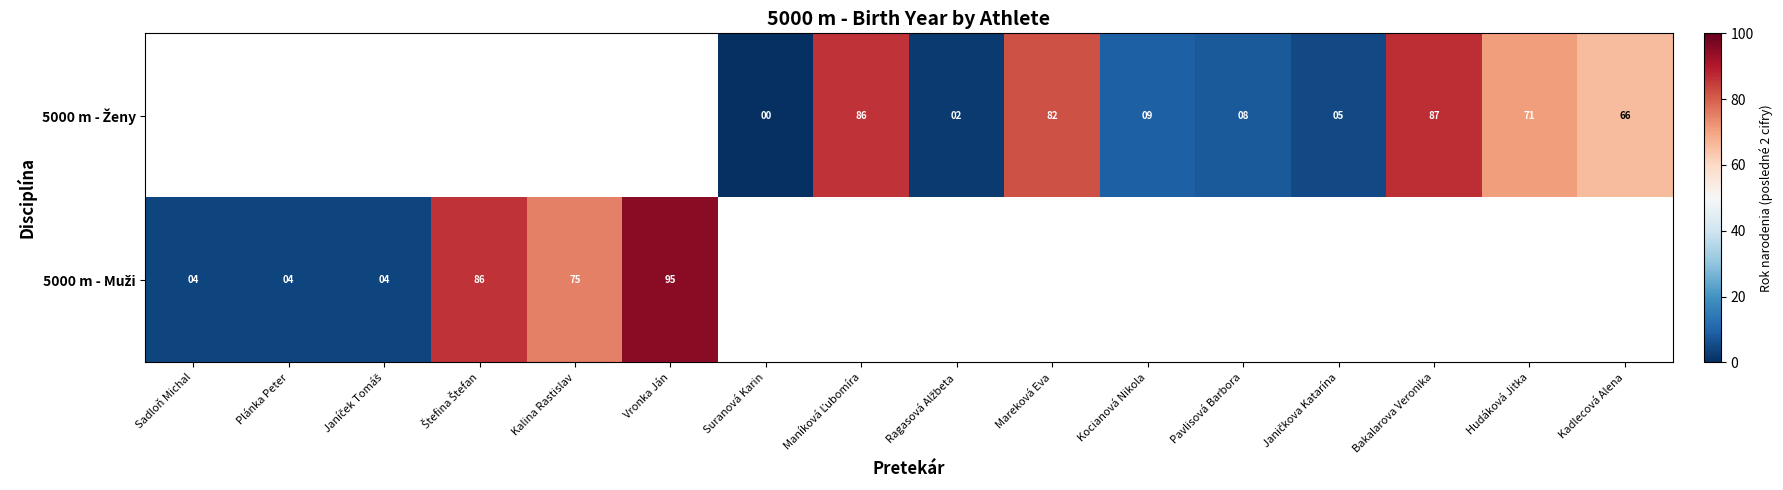

Which category has the lowest value across all series?

Suranová Karin